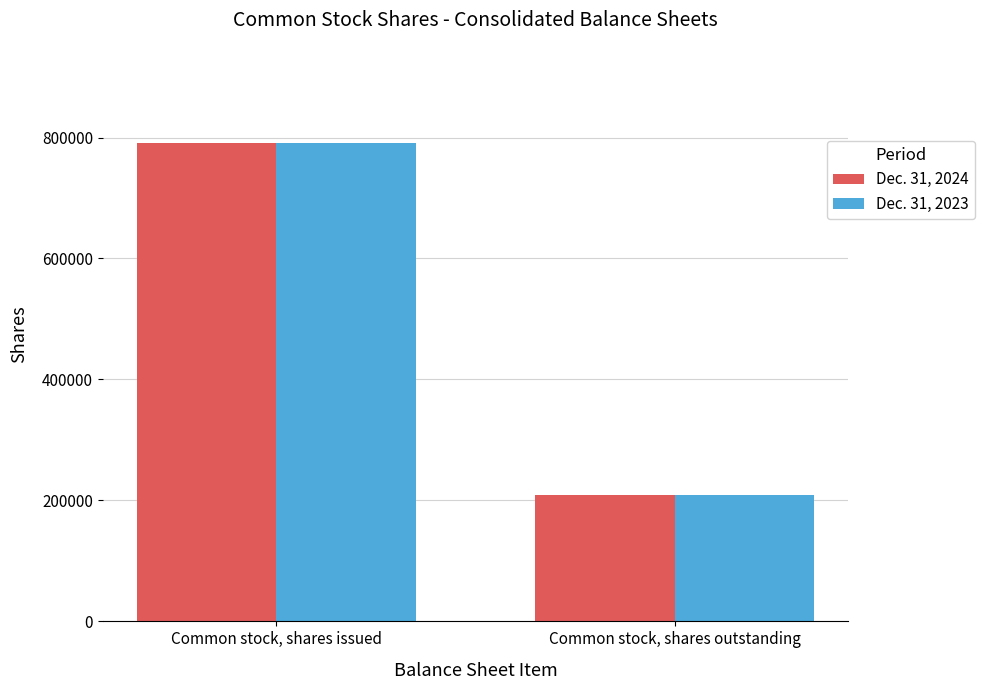

What is the difference between the maximum and minimum values in the Dec. 31, 2023 series?

582695